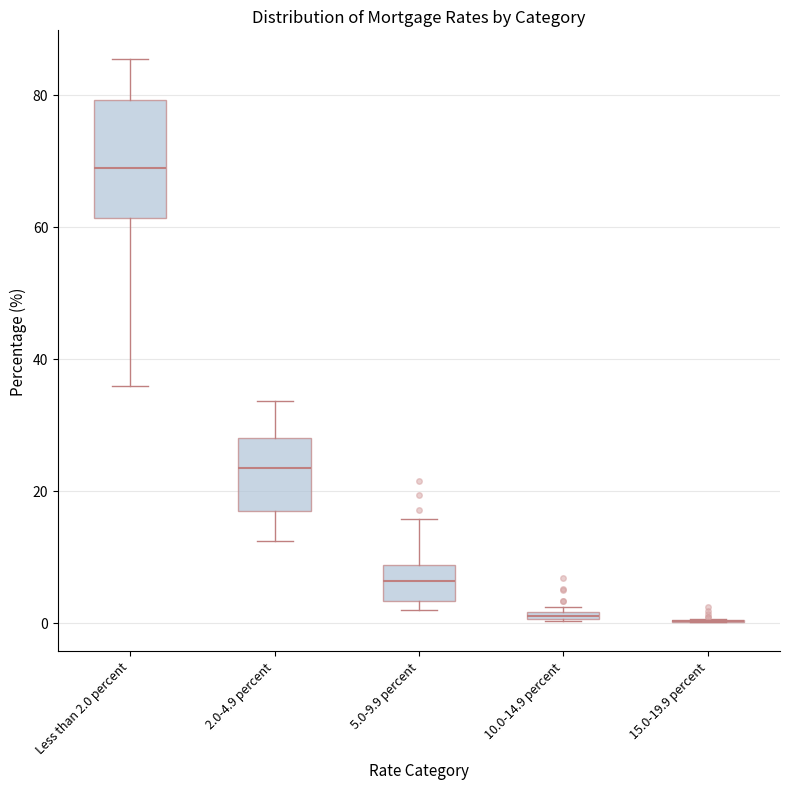

Which box is the tallest, from its lower edge to its upper edge?

Less than 2.0 percent